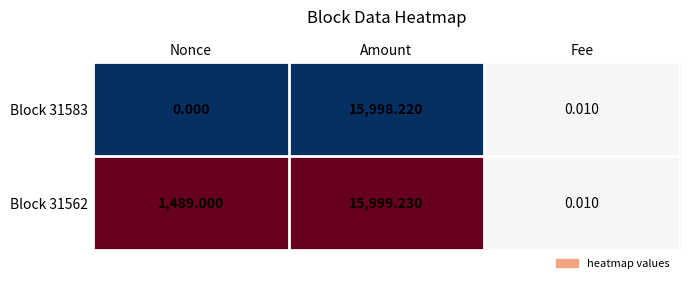

Count the number of categories in the chart.

3